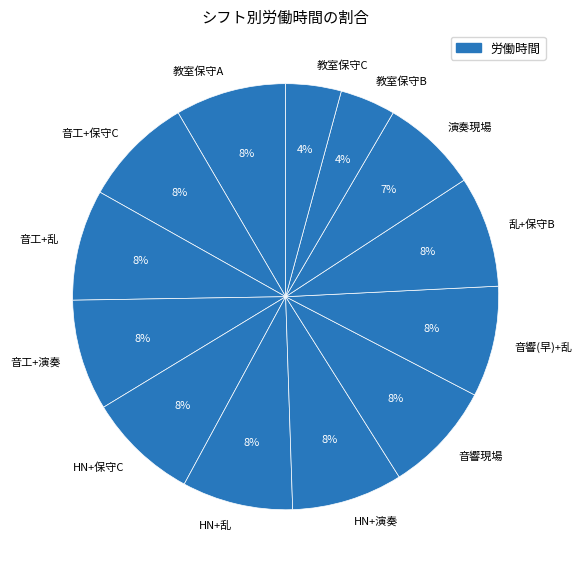

What percentage is the 演奏現場 slice, to the nearest percent?

7%